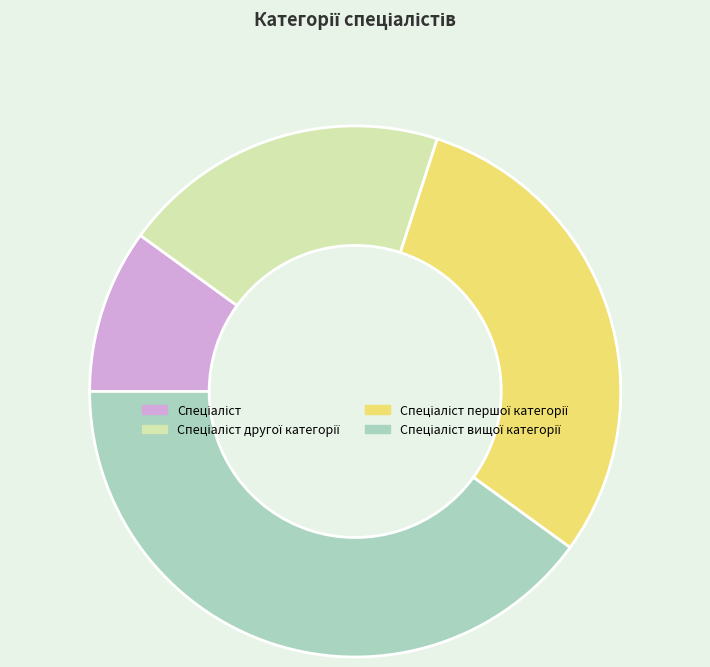

Is there any slice that represents more than half of the pie?

No